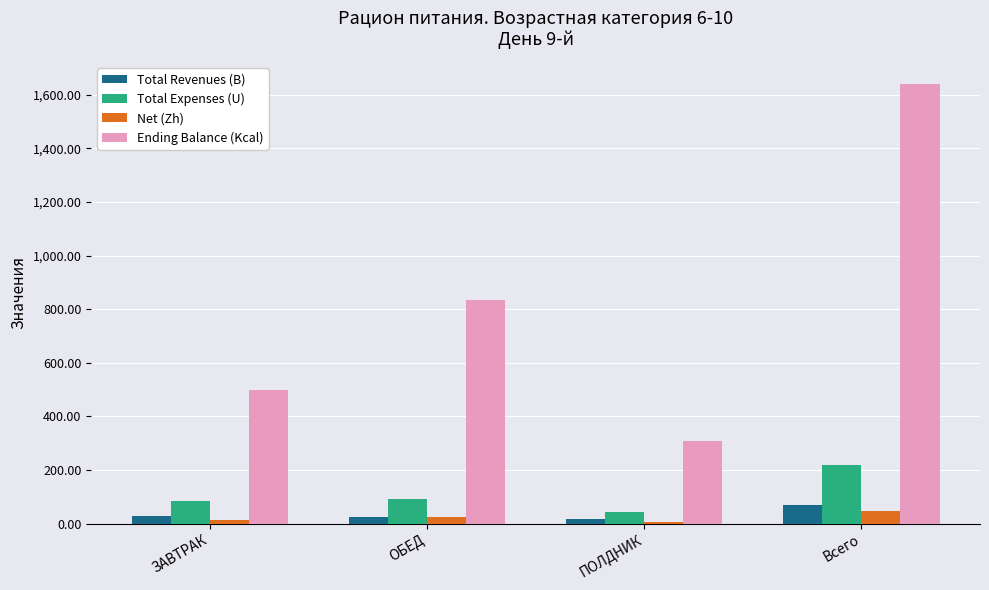

What is the difference between the highest and lowest values at ОБЕД?

809.3